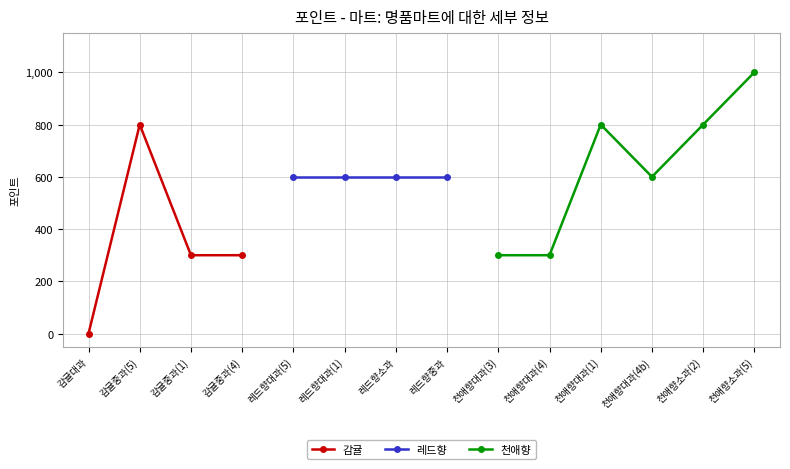

At how many categories does at least one series exceed 802?

1